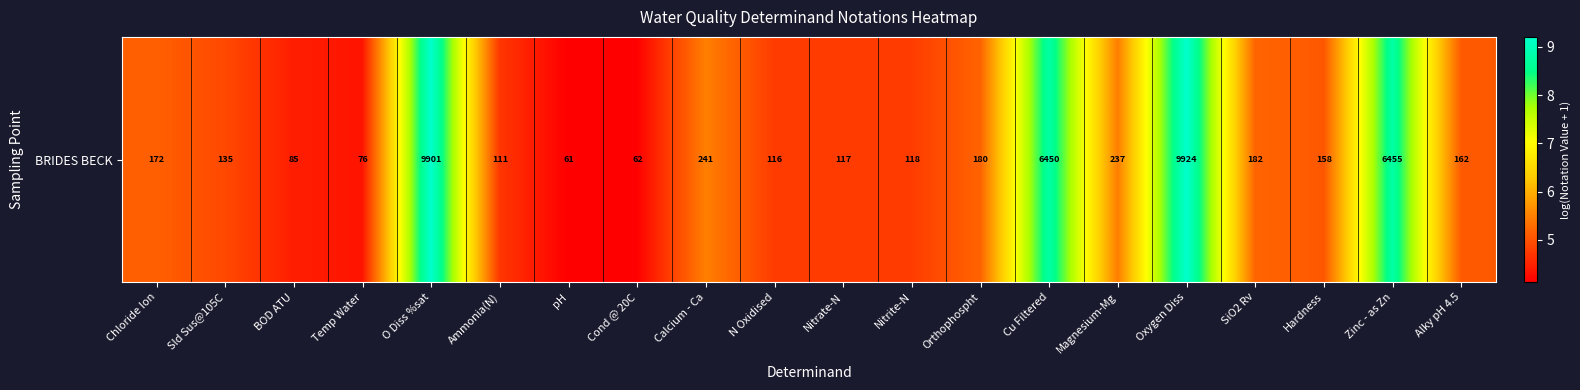

True or false: the data shows 5.5 at Calcium - Ca.

True